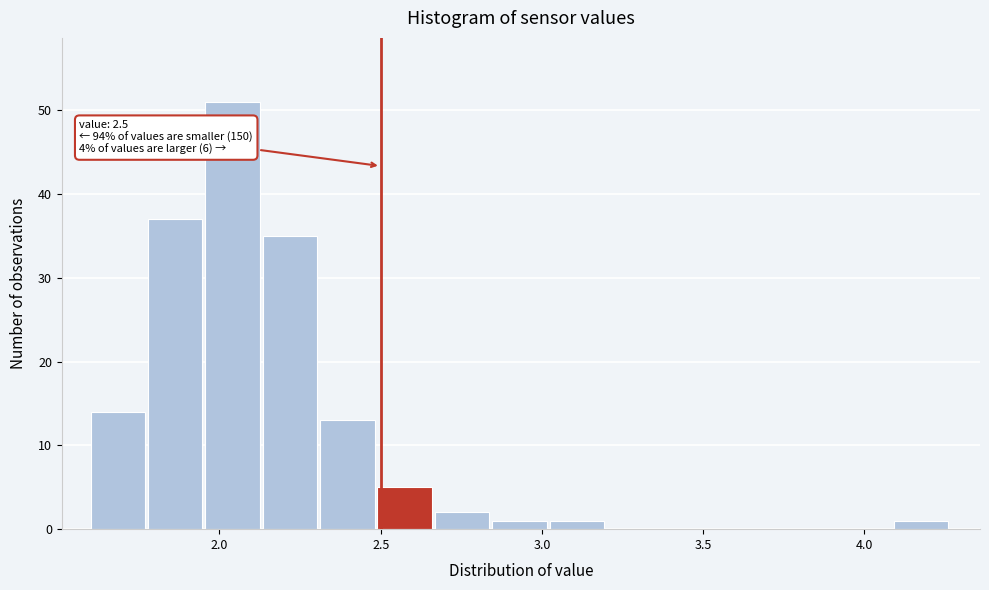

Around what value on the x-axis is the tallest bar? Give the approximate position of its centre, as read against the axis.

2.05